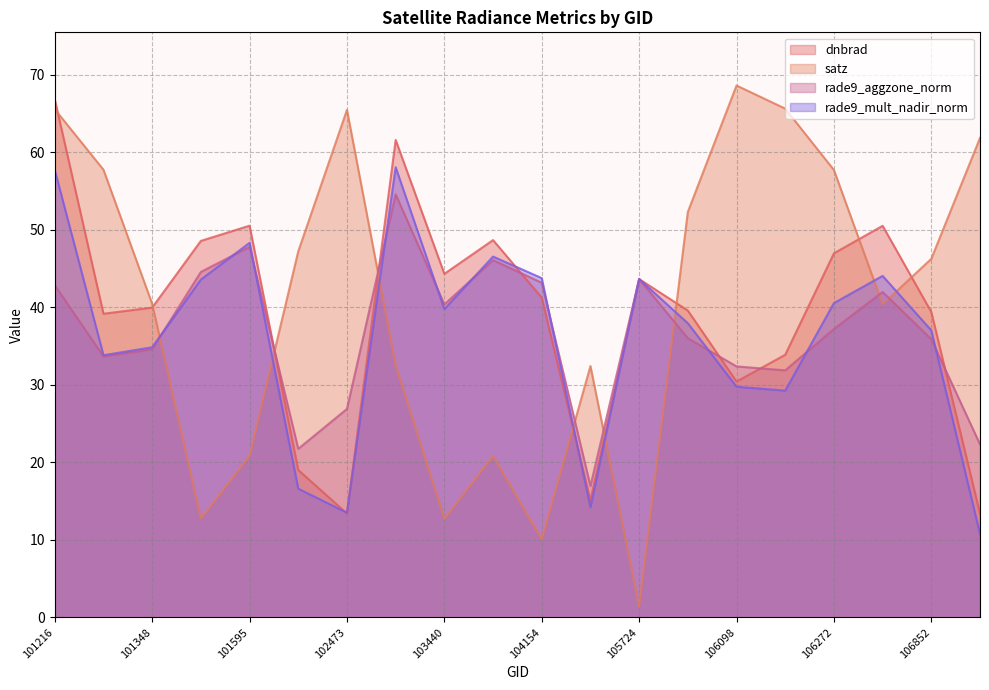

Reading right to left, transcribe all the data shown in this chart.

dnbrad: 107016=13.4	106852=39.4	106453=50.5	106272=46.9	106260=33.9	106098=30.4	106085=39.6	105724=43.6	105551=15.1	104154=41.2	103557=48.7	103440=44.3	102715=61.6	102473=13.4	101976=19.0	101595=50.5	101473=48.6	101348=39.9	101225=39.2	101216=66.8
satz: 107016=61.8	106852=46.2	106453=40.4	106272=57.7	106260=65.6	106098=68.6	106085=52.3	105724=1.4	105551=32.4	104154=10.1	103557=20.8	103440=12.7	102715=32.5	102473=65.4	101976=47.2	101595=20.8	101473=12.7	101348=40.4	101225=57.7	101216=65.5
rade9_aggzone_norm: 107016=22.3	106852=35.9	106453=42.0	106272=37.2	106260=31.9	106098=32.4	106085=36.0	105724=43.6	105551=17.0	104154=43.2	103557=46.1	103440=40.4	102715=54.6	102473=26.9	101976=21.7	101595=47.8	101473=44.5	101348=34.6	101225=33.7	101216=42.8
rade9_mult_nadir_norm: 107016=10.8	106852=37.0	106453=44.0	106272=40.5	106260=29.2	106098=29.7	106085=37.9	105724=43.6	105551=14.2	104154=43.7	103557=46.5	103440=39.8	102715=58.0	102473=13.5	101976=16.6	101595=48.3	101473=43.6	101348=34.8	101225=33.8	101216=57.7